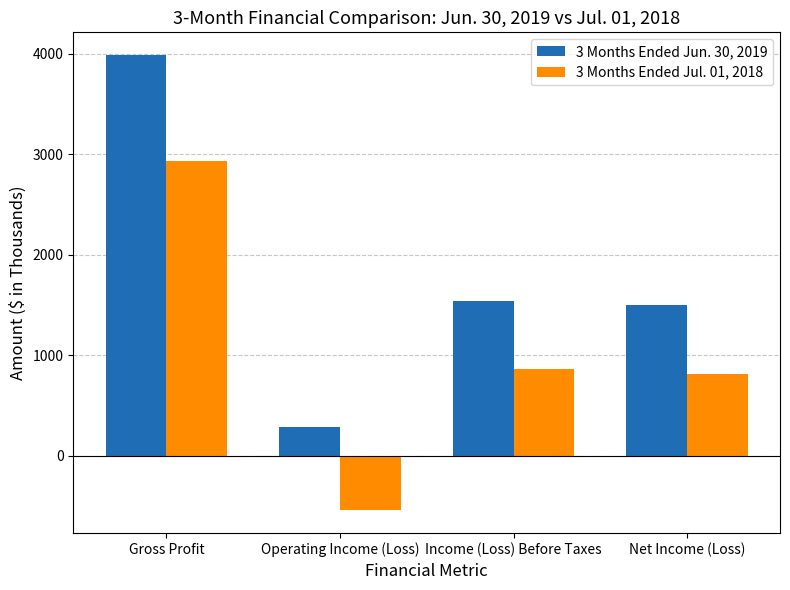

What is the spread (max minus min) of values at Gross Profit?

1055